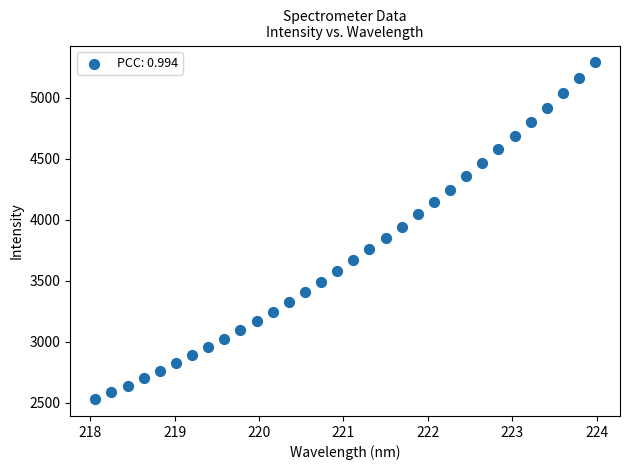

What is the range of X values (max minus min)?

5.9